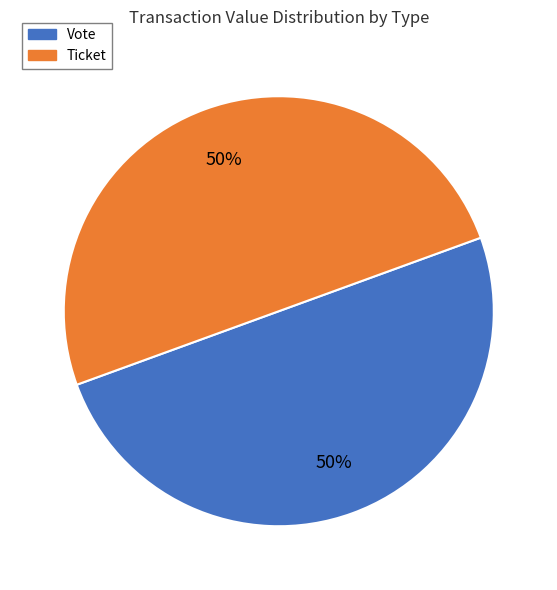

How many slices are in this pie chart?

2